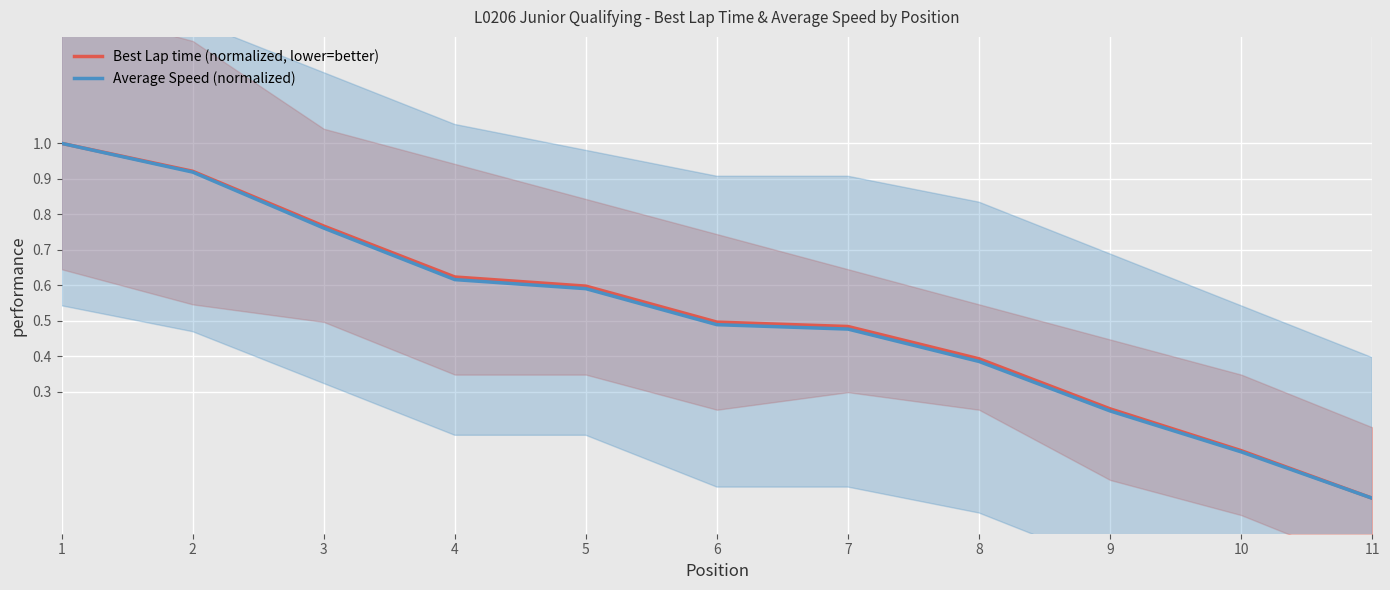

The value of Best Lap time (normalized, lower=better) at 11 is 0.7. True or false?

False